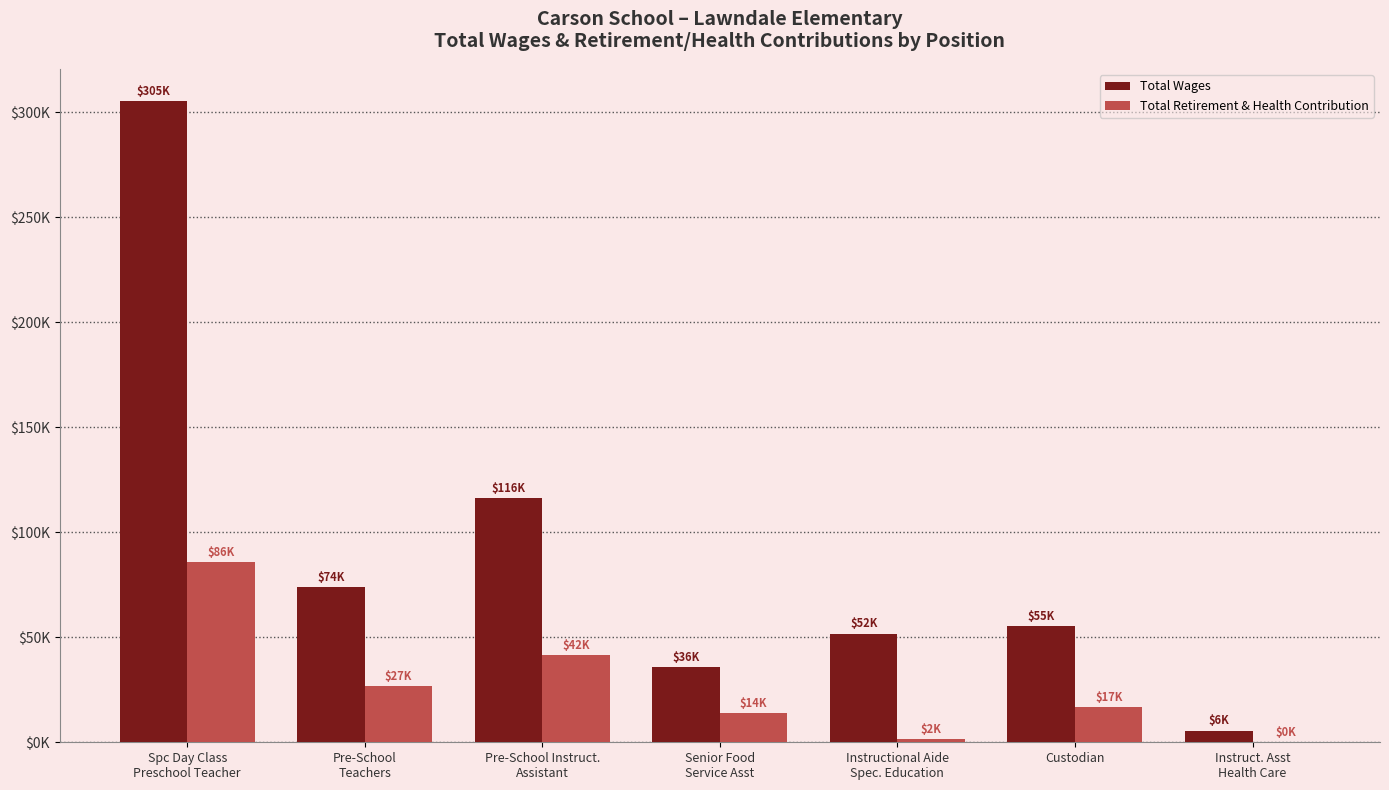

Are the bars horizontal?

No